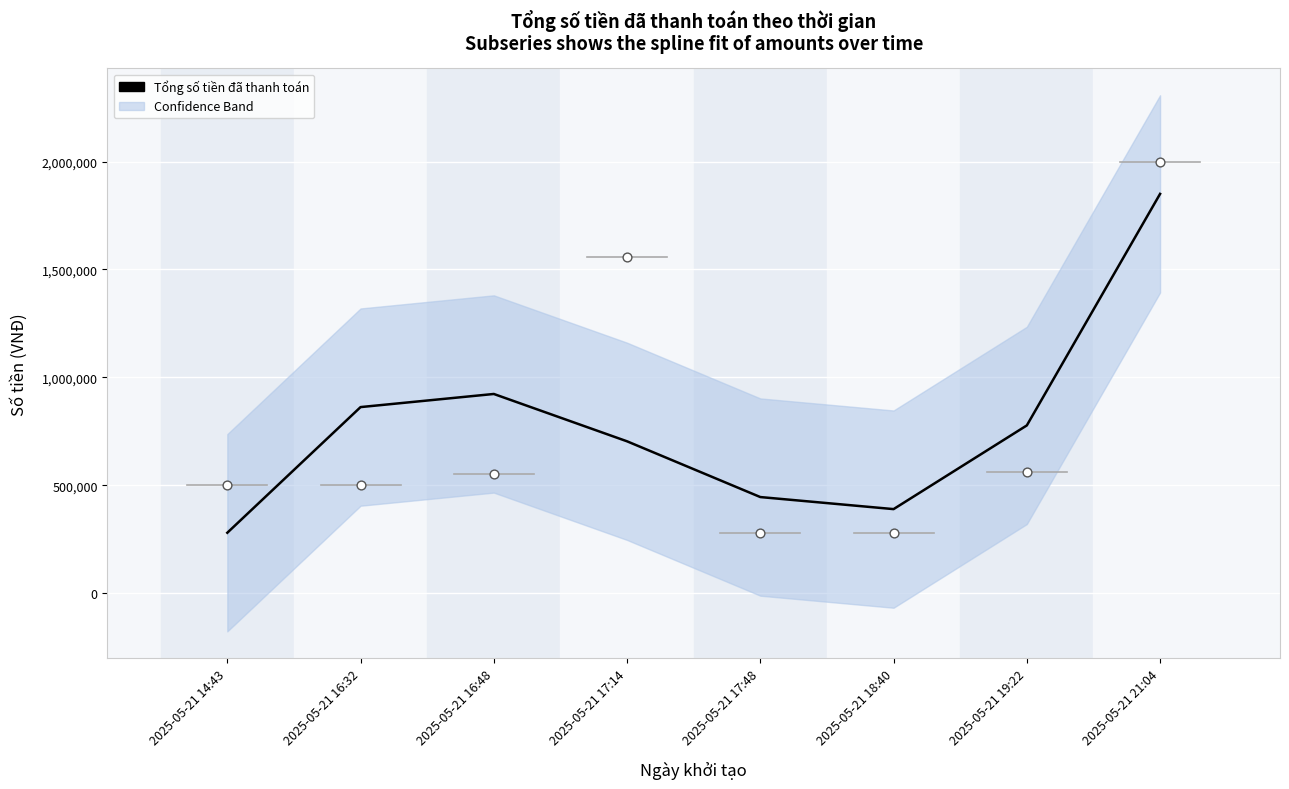

What is the change in value from 2025-05-21 14:43 to 2025-05-21 17:14?

+423766.2